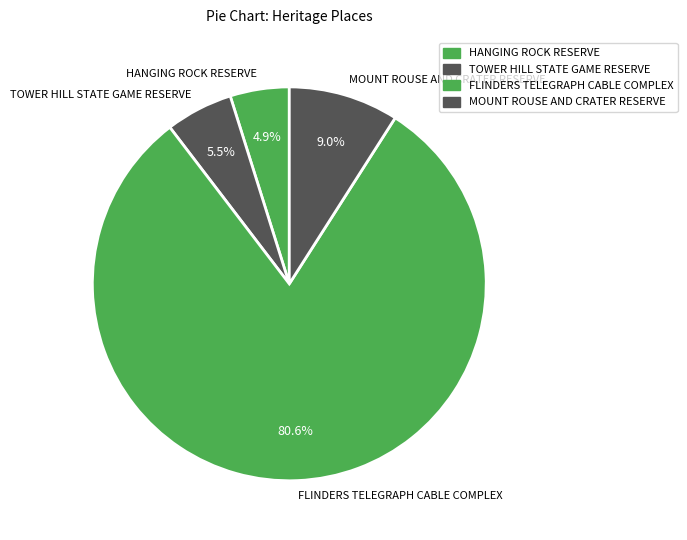

How many slices are in this pie chart?

4